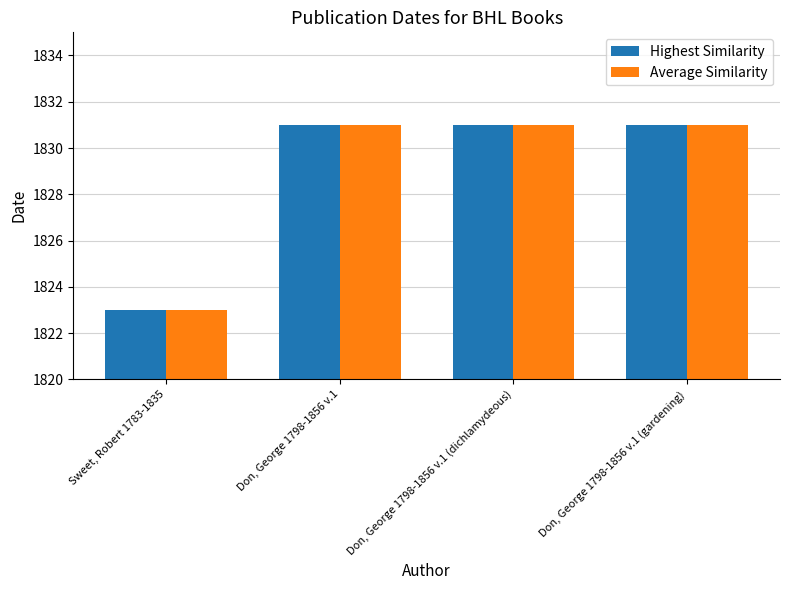

What is the value of the Average Similarity bar at the 1st from the left?

1823